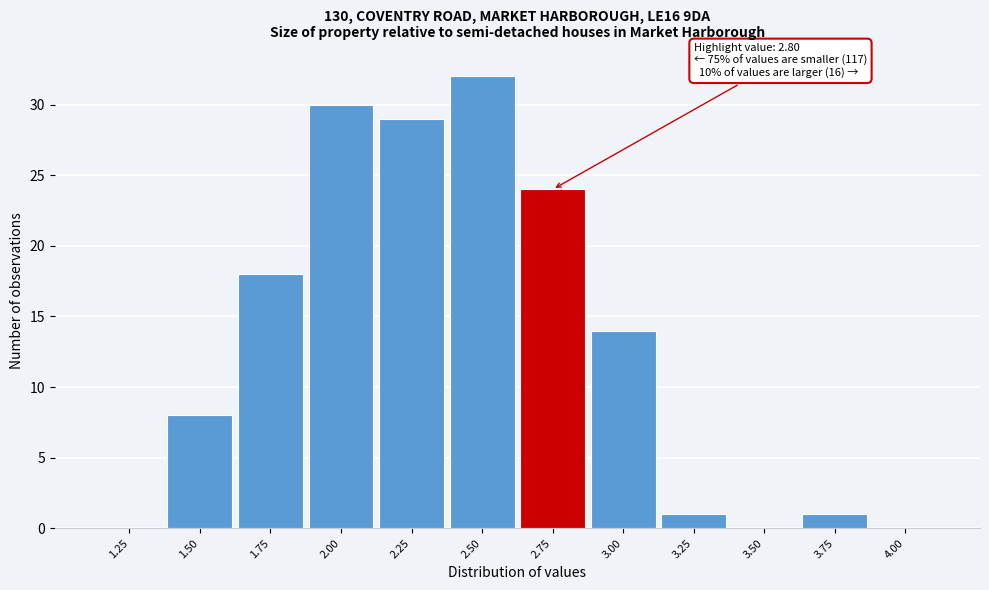

Reading right to left, list all the values displayed in this chart.

4.00=0	3.75=1	3.50=0	3.25=1	3.00=14	2.75=24	2.50=32	2.25=29	2.00=30	1.75=18	1.50=8	1.25=0